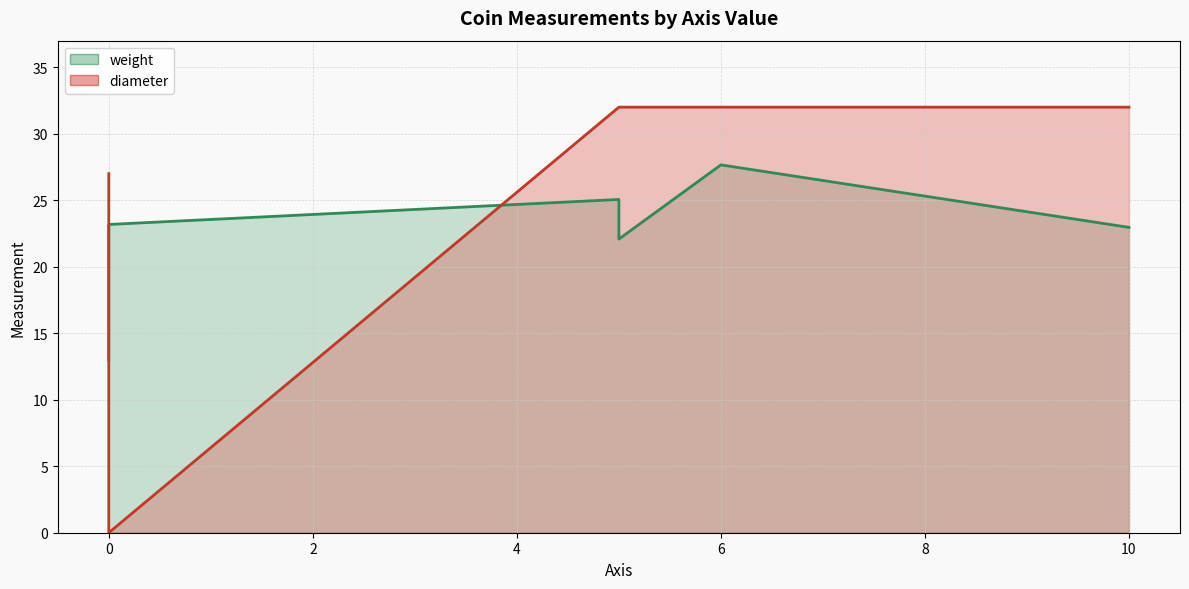

How many categories are shown in the chart?

6